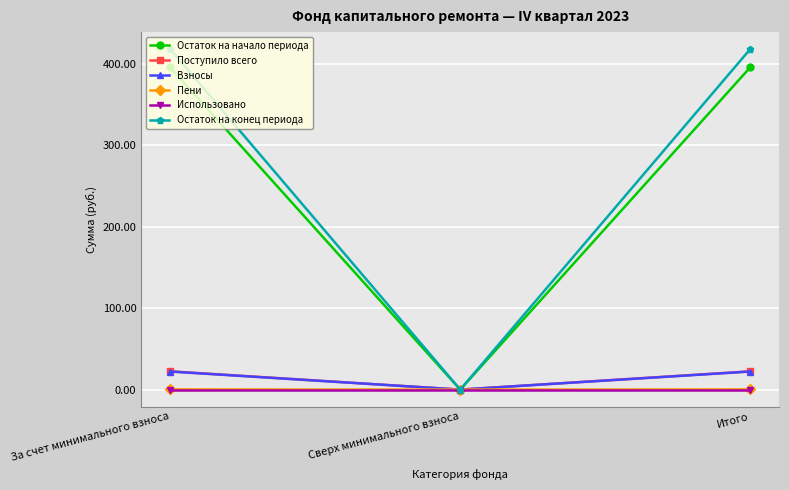

What is the label of the 1st point from the left?

За счет минимального взноса